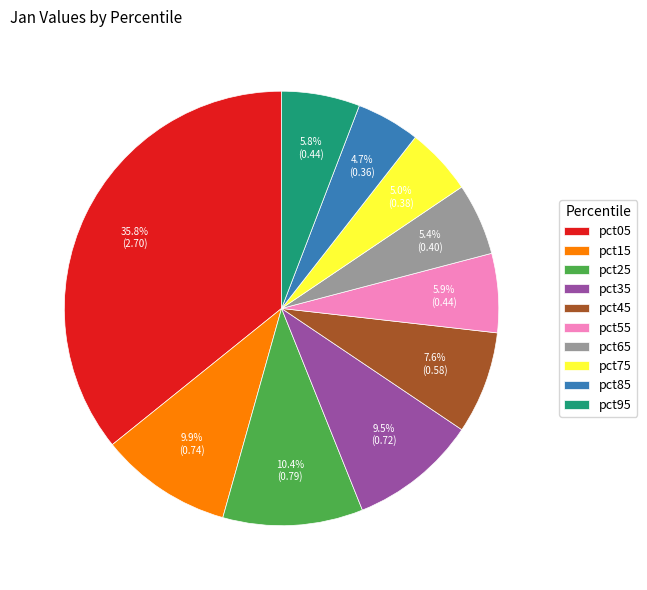

What is the largest slice in the pie chart?

pct05